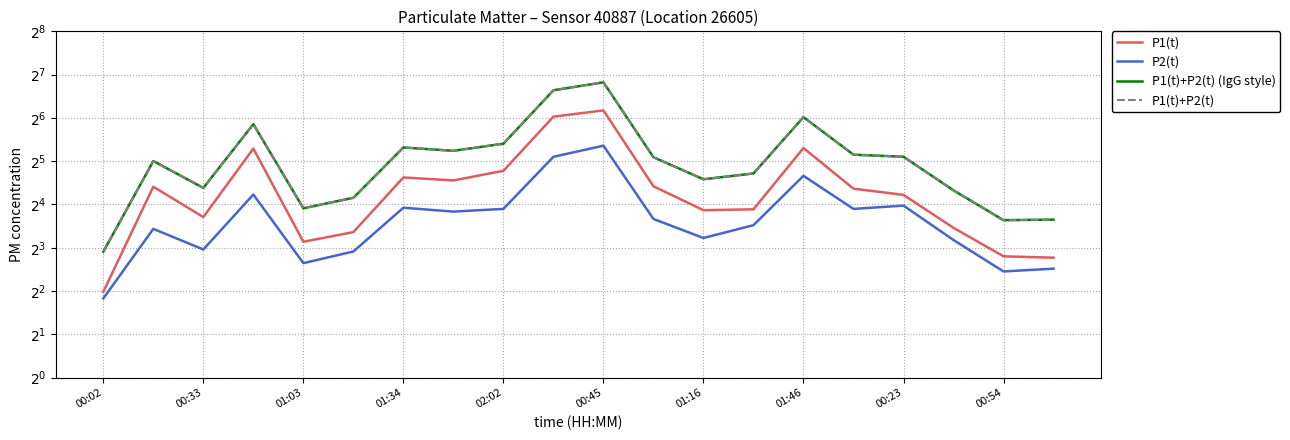

What is the label of the 3rd point from the right?

17